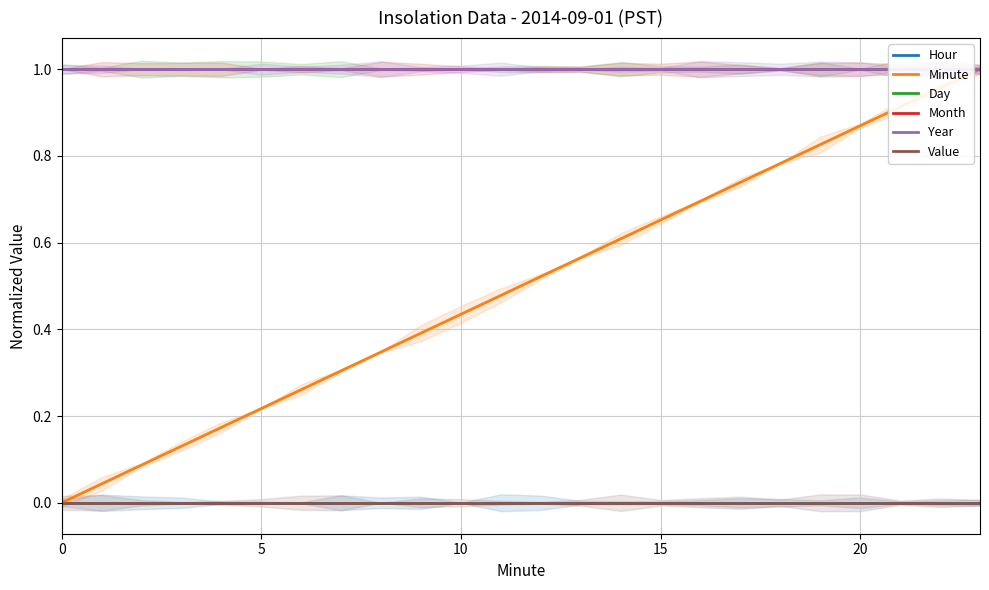

Reading left to right, extract all data points from this chart.

Hour: 0.0	0.0	0.0	0.0	0.0	0.0	0.0	0.0	0.0	0.0	0.0	0.0	0.0	0.0	0.0	0.0	0.0	0.0	0.0	0.0	0.0	0.0	0.0	0.0
Minute: 0.0	0.0	0.1	0.1	0.2	0.2	0.3	0.3	0.3	0.4	0.4	0.5	0.5	0.6	0.6	0.7	0.7	0.7	0.8	0.8	0.9	0.9	1.0	1.0
Day: 1.0	1.0	1.0	1.0	1.0	1.0	1.0	1.0	1.0	1.0	1.0	1.0	1.0	1.0	1.0	1.0	1.0	1.0	1.0	1.0	1.0	1.0	1.0	1.0
Month: 1.0	1.0	1.0	1.0	1.0	1.0	1.0	1.0	1.0	1.0	1.0	1.0	1.0	1.0	1.0	1.0	1.0	1.0	1.0	1.0	1.0	1.0	1.0	1.0
Year: 1.0	1.0	1.0	1.0	1.0	1.0	1.0	1.0	1.0	1.0	1.0	1.0	1.0	1.0	1.0	1.0	1.0	1.0	1.0	1.0	1.0	1.0	1.0	1.0
Value: 0.0	0.0	0.0	0.0	0.0	0.0	0.0	0.0	0.0	0.0	0.0	0.0	0.0	0.0	0.0	0.0	0.0	0.0	0.0	0.0	0.0	0.0	0.0	0.0